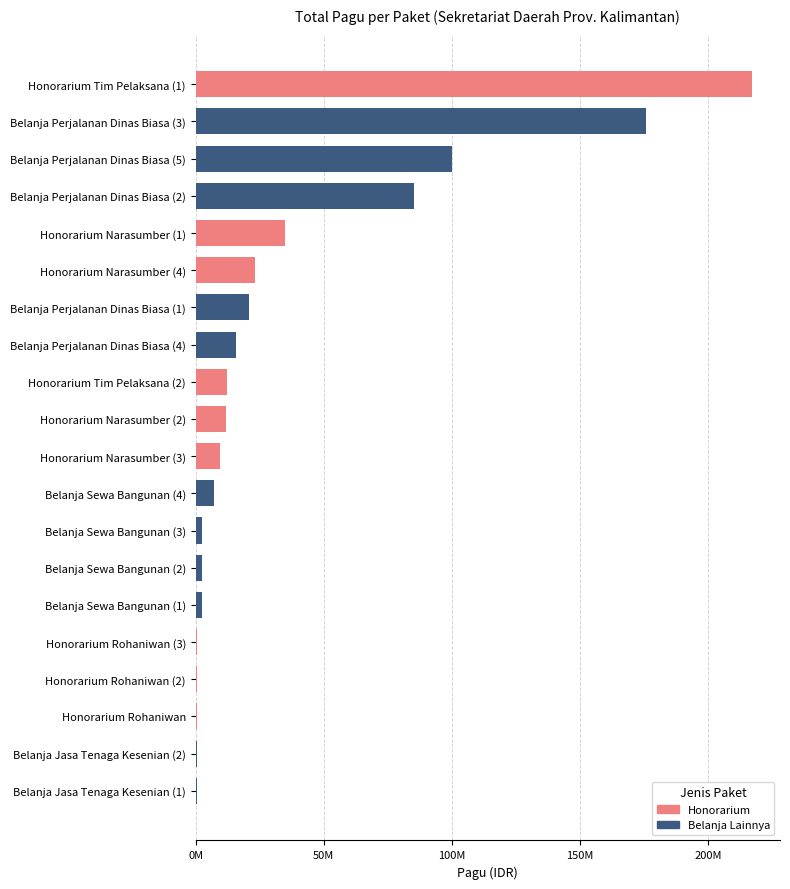

What is the smallest value displayed?

400000